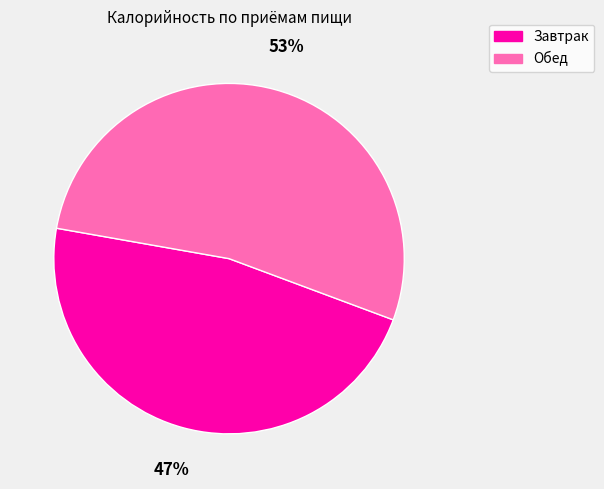

Count the number of slices in the pie.

2